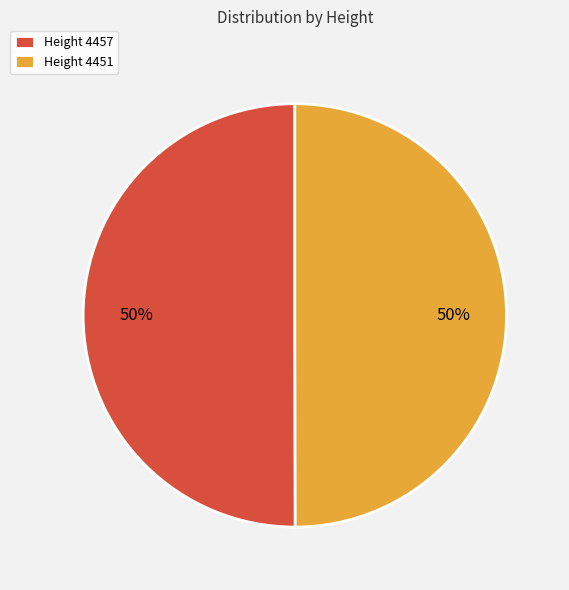

To the nearest percent, what percentage of the pie is Height 4457?

50%